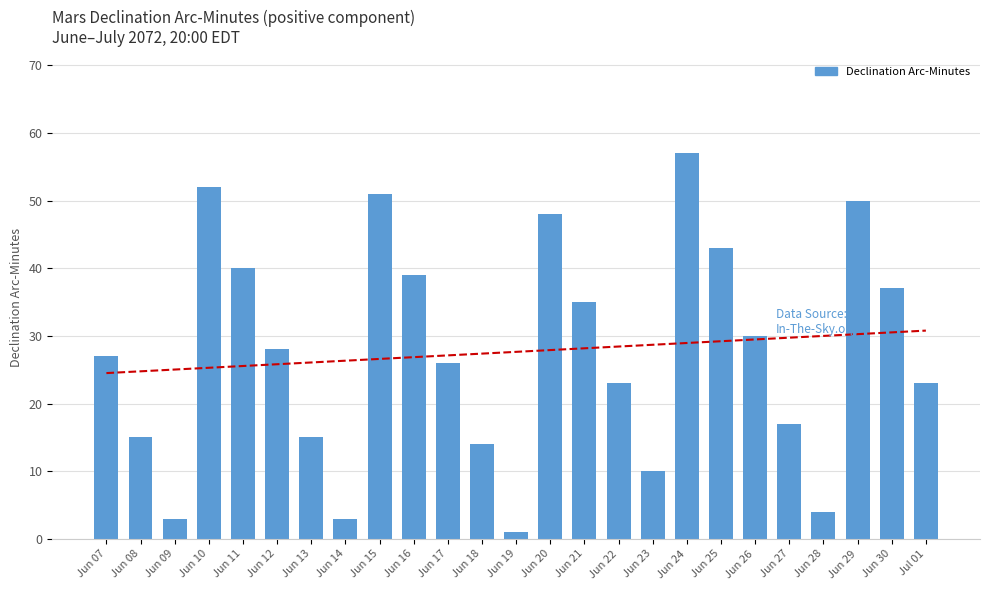

What is the change in value from Jun 15 to Jun 26?

-21